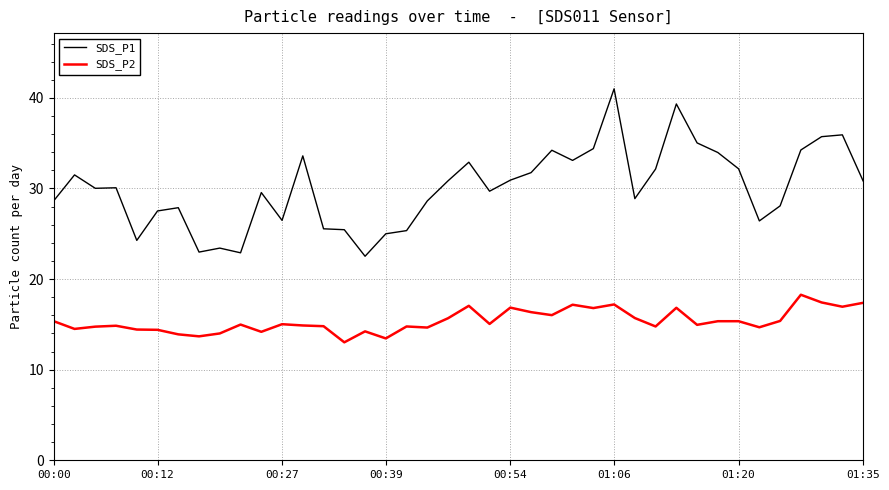

What is the minimum value shown in the chart?

13.0